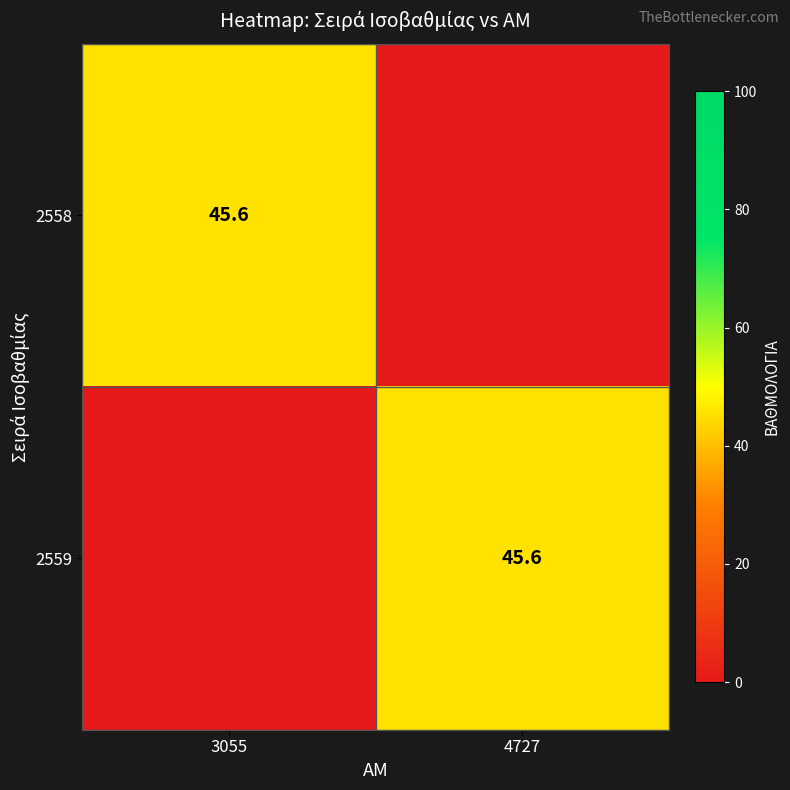

True or false: 2559 has a value of 45.6 at 4727.

True